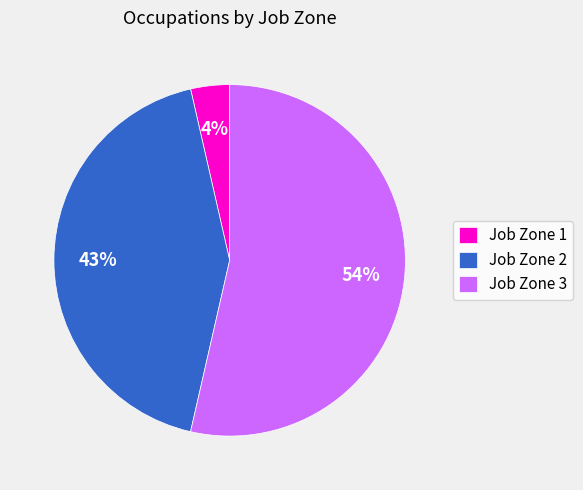

The Job Zone 2 slice represents 27% of the pie. True or false?

False